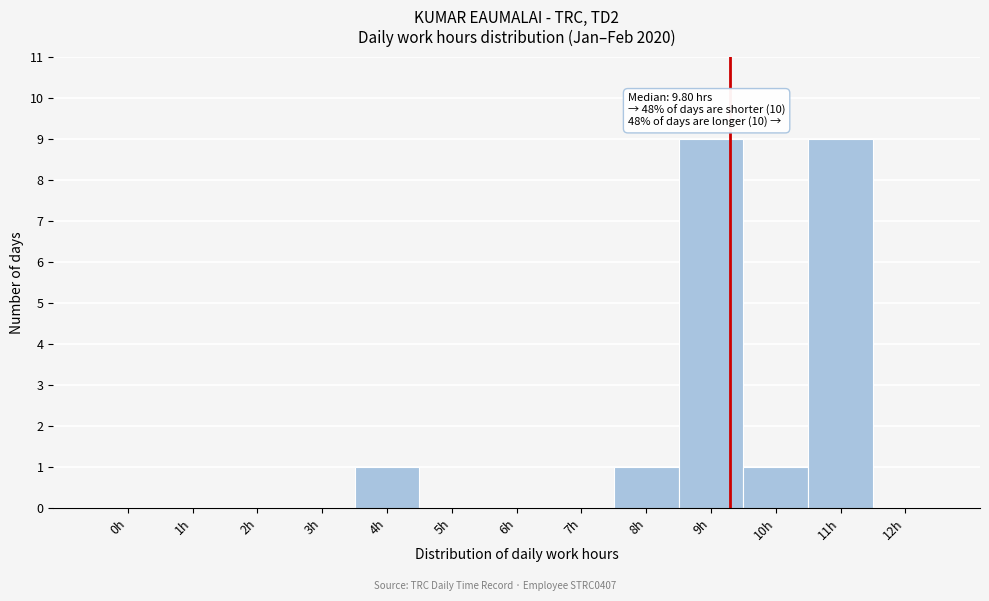

Reading left to right, what are all the values shown in this chart?

0h=0	1h=0	2h=0	3h=0	4h=1	5h=0	6h=0	7h=0	8h=1	9h=9	10h=1	11h=9	12h=0